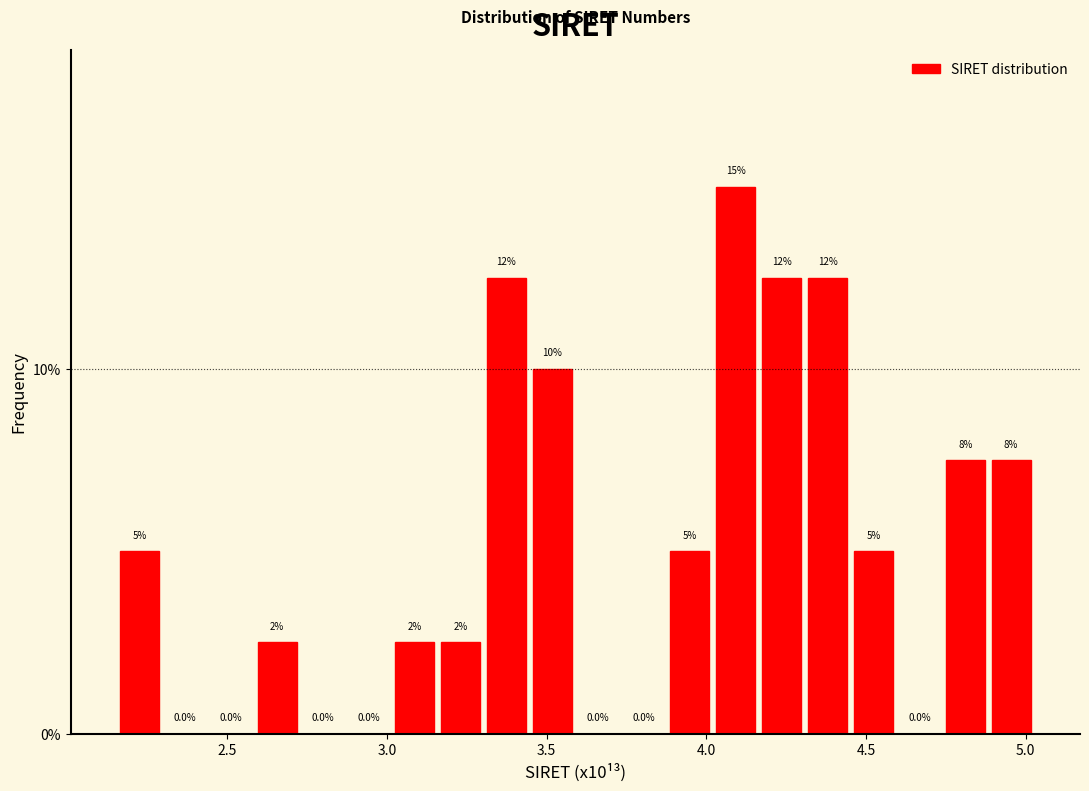

Around what value on the x-axis is the tallest bar? Give the approximate position of its centre, as read against the axis.

4.10